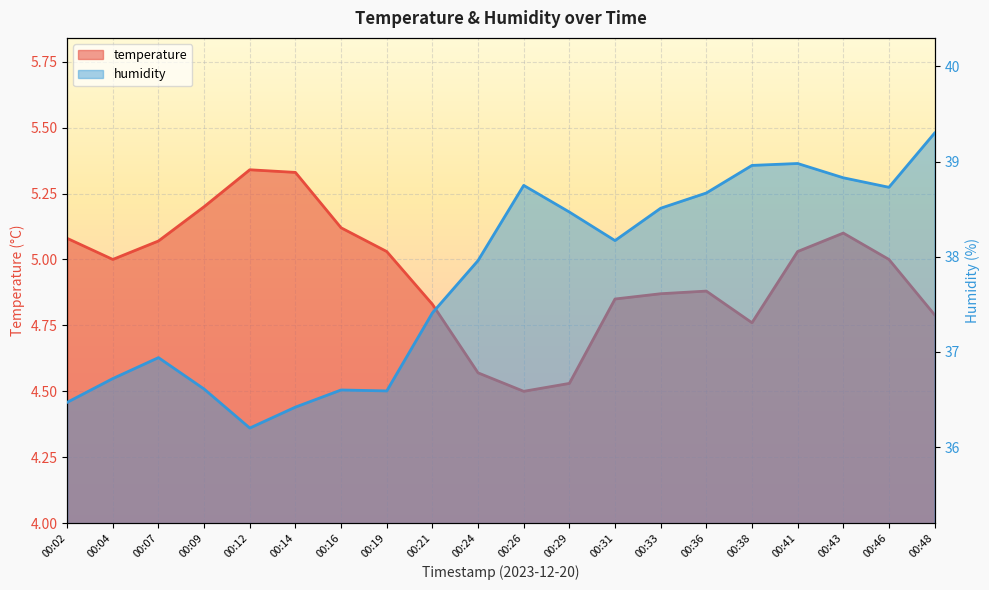

What is the value of the temperature point at the 2nd from the left?

5.0